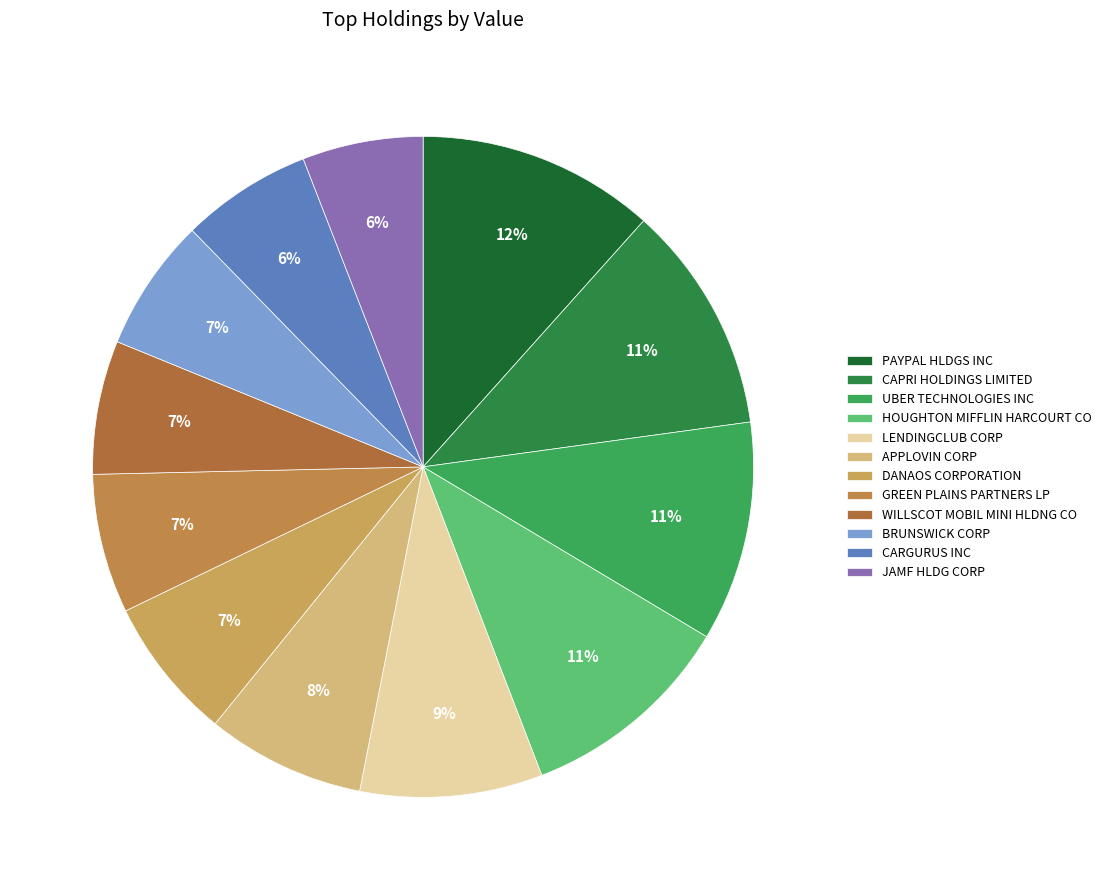

Which slice is the smallest?

JAMF HLDG CORP